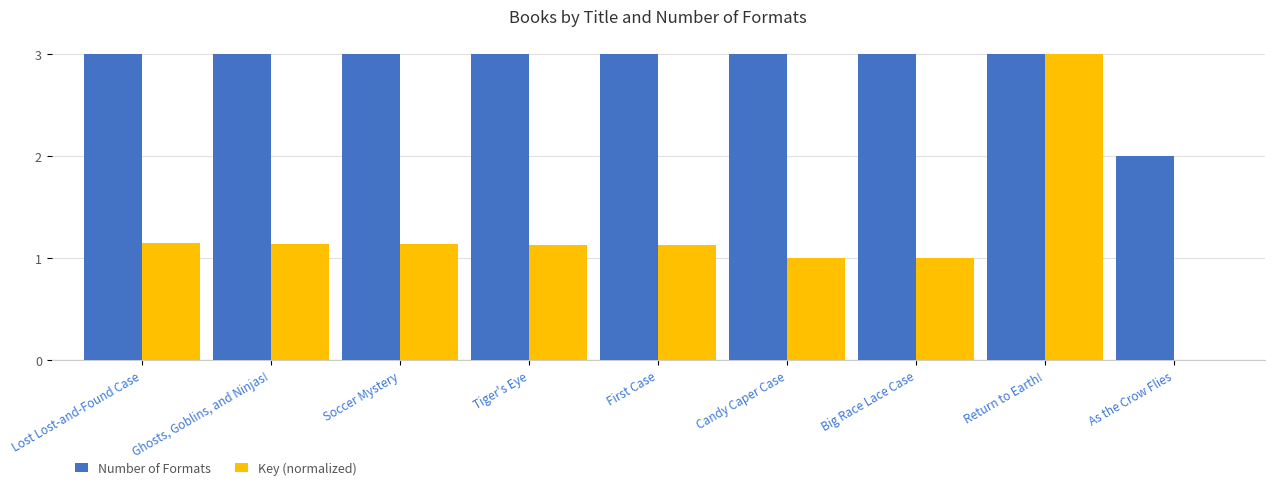

What is the total value across all series at Candy Caper Case?

4.0